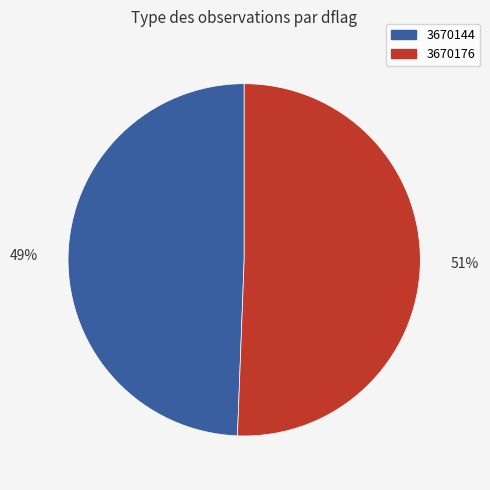

To the nearest percent, what is the average slice percentage?

50%